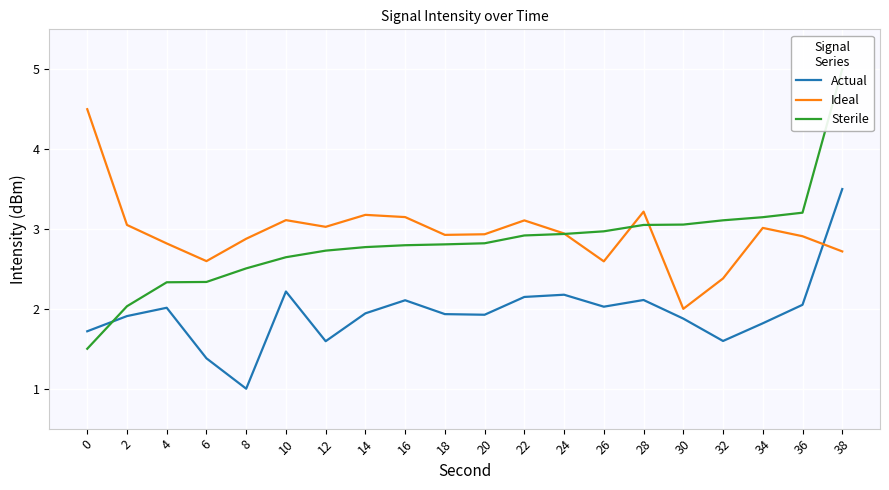

Where is the first local minimum for Ideal?

6